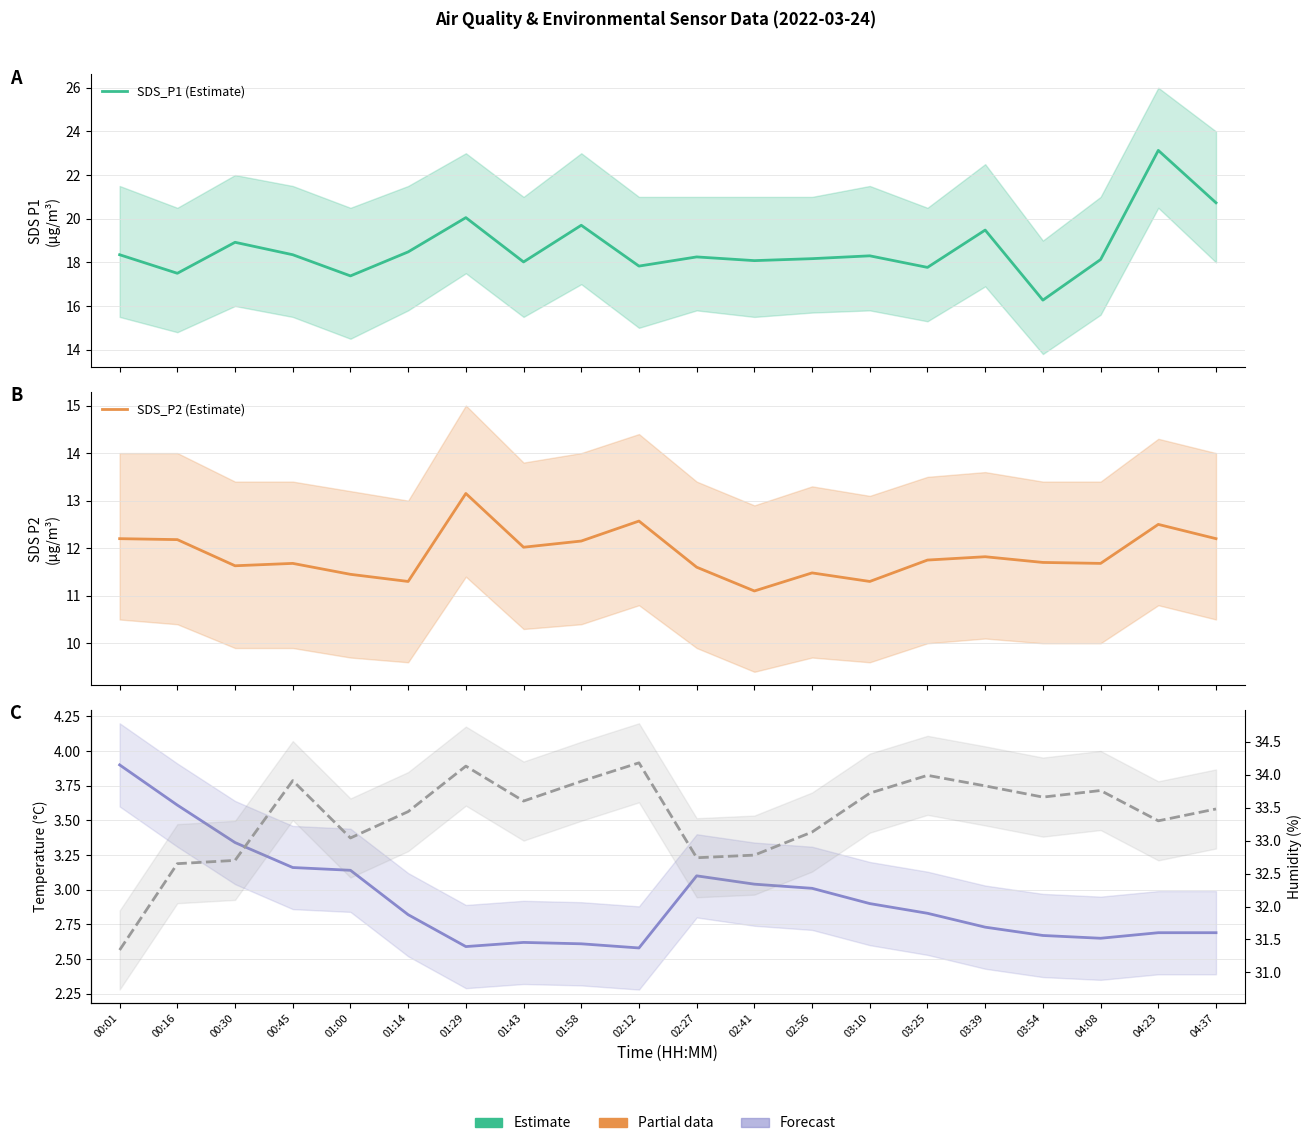

Which has a higher value, 00:16 or 03:25?

03:25